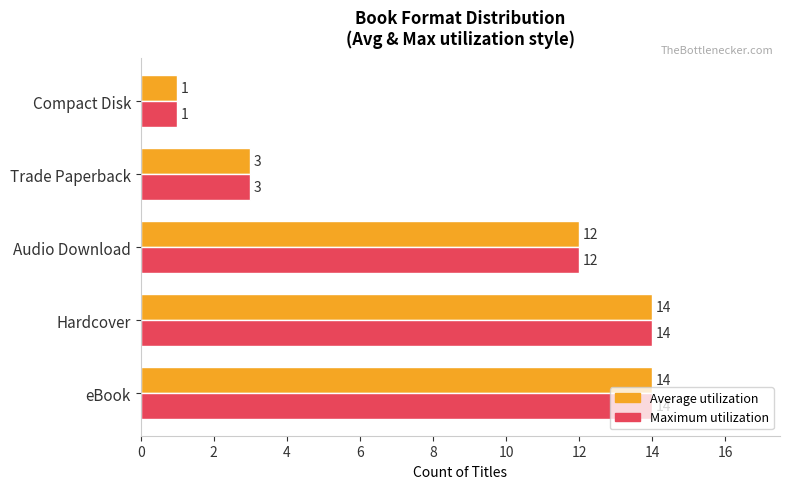

At how many categories does at least one series exceed 11?

3